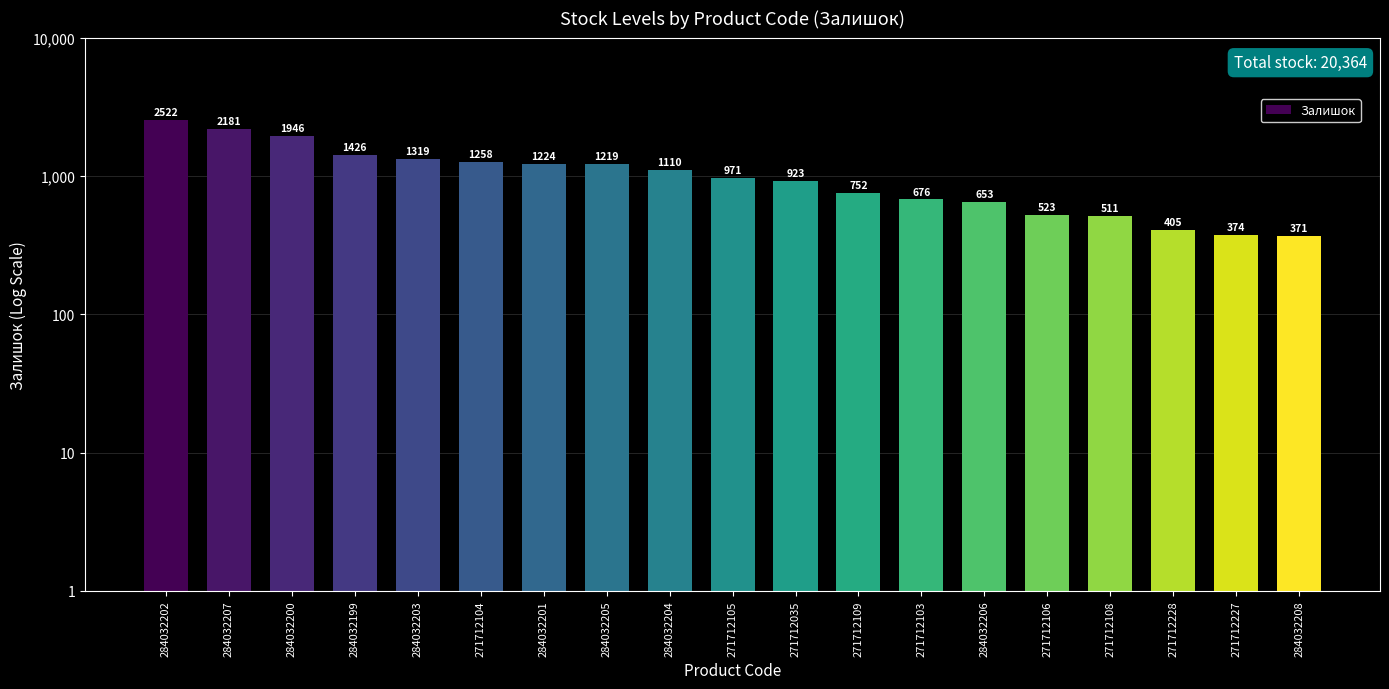

Rank the categories by value from highest to lowest.

284032202, 284032207, 284032200, 284032199, 284032203, 271712104, 284032201, 284032205, 284032204, 271712105, 271712035, 271712109, 271712103, 284032206, 271712106, 271712108, 271712228, 271712227, 284032208